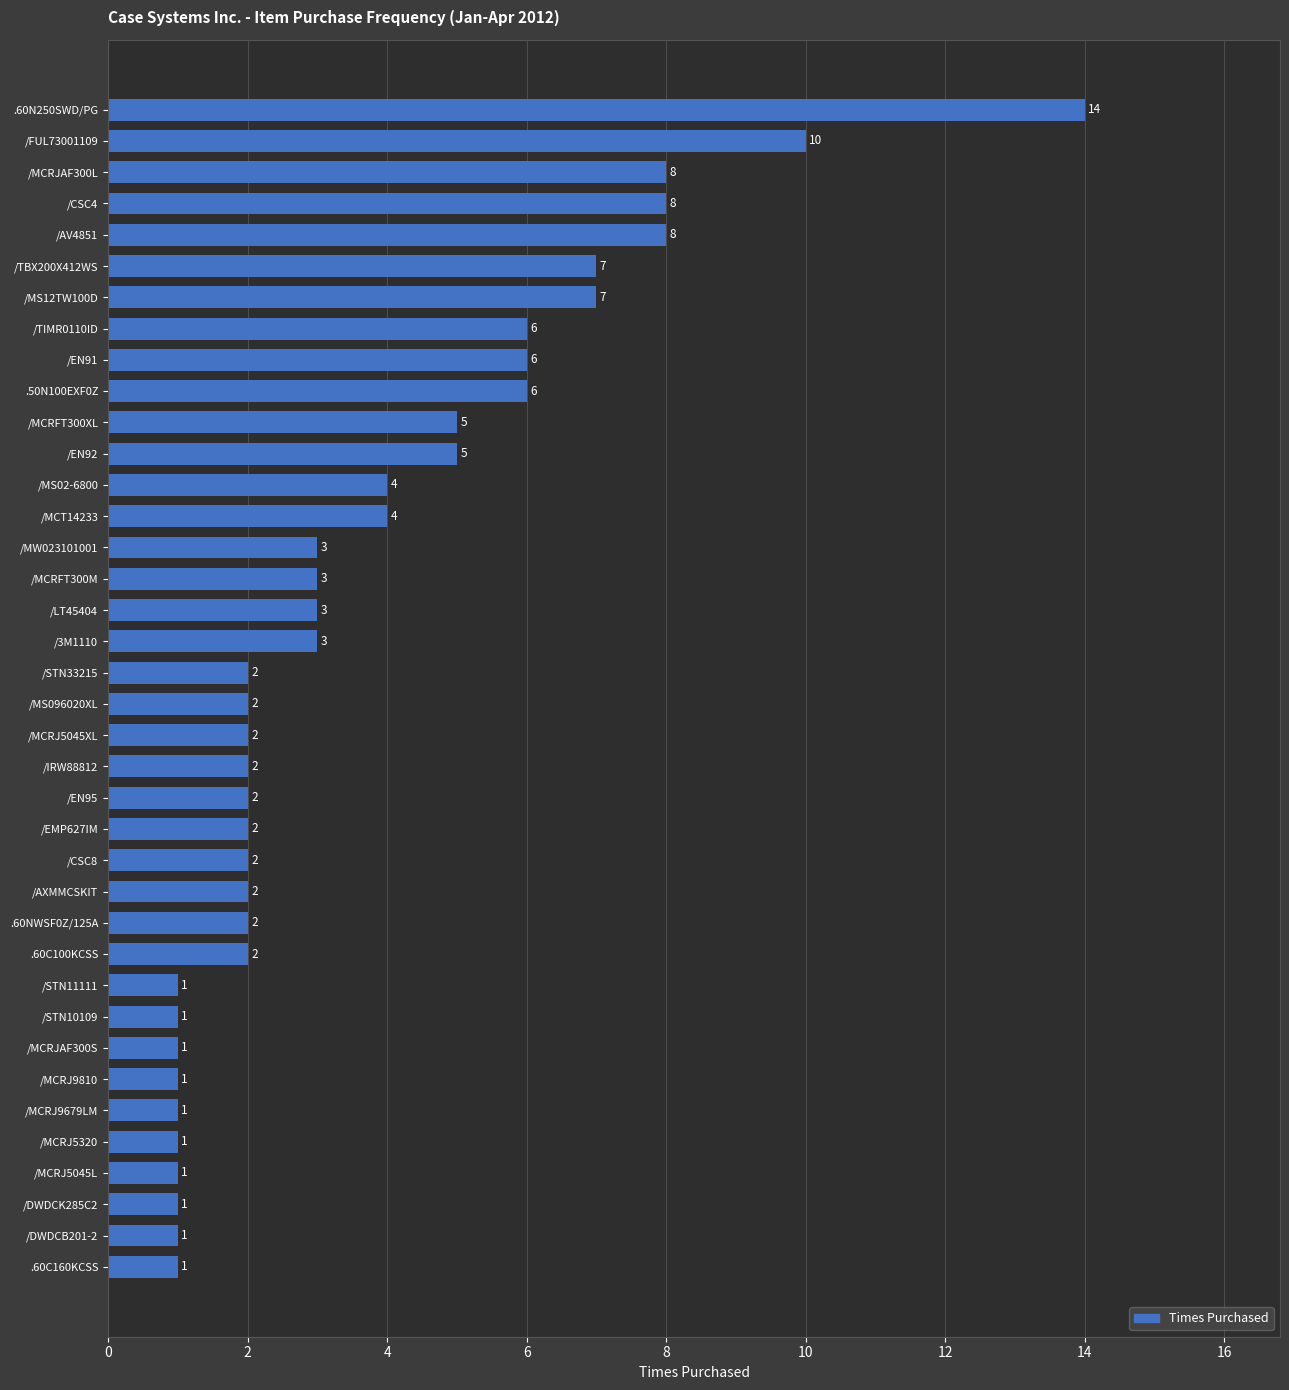

What is the sum of all values?

140